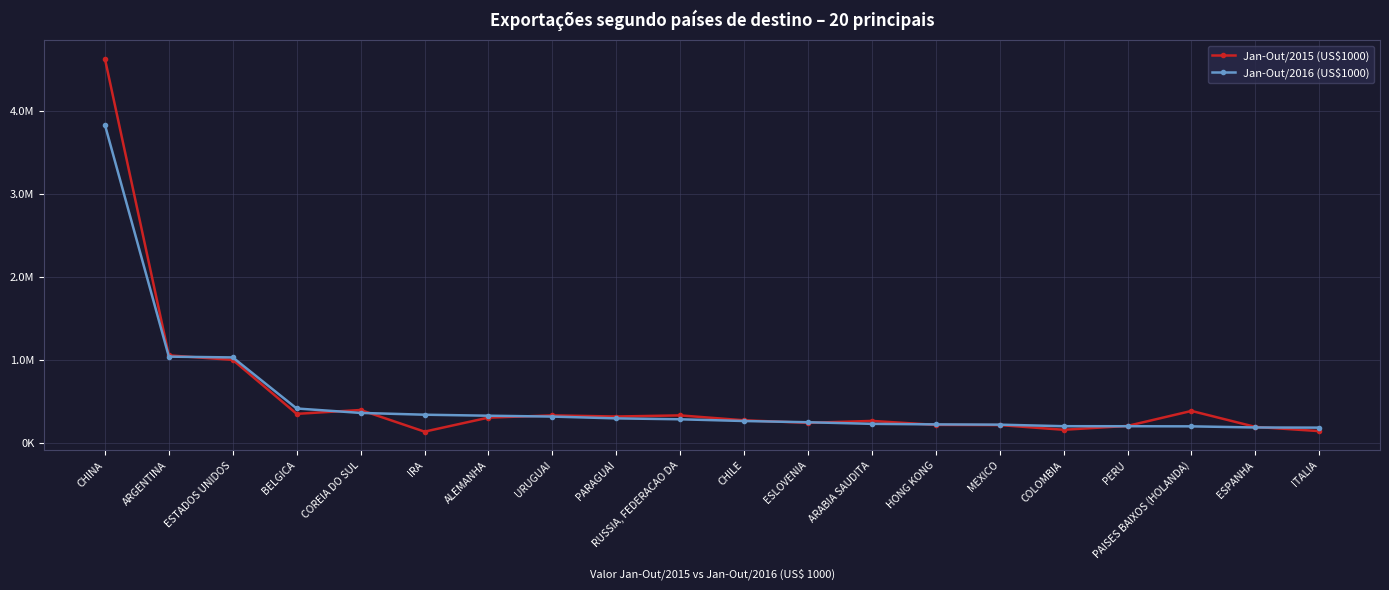

Reading left to right, what are all the values shown in this chart?

Jan-Out/2015 (US$1000): CHINA=4634983.5	ARGENTINA=1053023.5	ESTADOS UNIDOS=998865.1	BELGICA=346637.1	COREIA DO SUL=393259.9	IRA=131827.1	ALEMANHA=301177.6	URUGUAI=328010.5	PARAGUAI=314421.3	RUSSIA, FEDERACAO DA=328040.2	CHILE=268837.4	ESLOVENIA=238098.8	ARABIA SAUDITA=261273.4	HONG KONG=213469.4	MEXICO=210980.8	COLOMBIA=154385.3	PERU=200863.8	PAISES BAIXOS (HOLANDA)=381985.5	ESPANHA=188973.6	ITALIA=138016.9
Jan-Out/2016 (US$1000): CHINA=3837319.7	ARGENTINA=1037852.7	ESTADOS UNIDOS=1028386.3	BELGICA=411538.8	COREIA DO SUL=357987.8	IRA=336441.2	ALEMANHA=324242.7	URUGUAI=313701.7	PARAGUAI=292047.7	RUSSIA, FEDERACAO DA=281072.5	CHILE=260161.2	ESLOVENIA=245380.1	ARABIA SAUDITA=225961.5	HONG KONG=219347.7	MEXICO=216215.7	COLOMBIA=197508.0	PERU=197119.9	PAISES BAIXOS (HOLANDA)=195743.5	ESPANHA=182147.0	ITALIA=180332.3